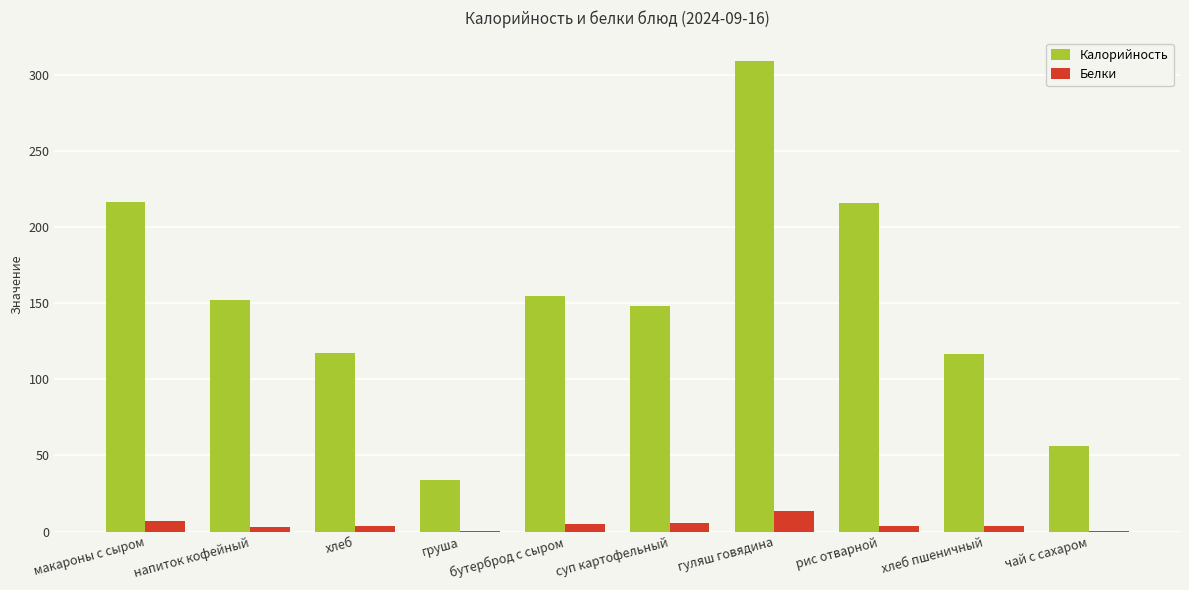

The value of Калорийность at хлеб is 117.1. True or false?

True